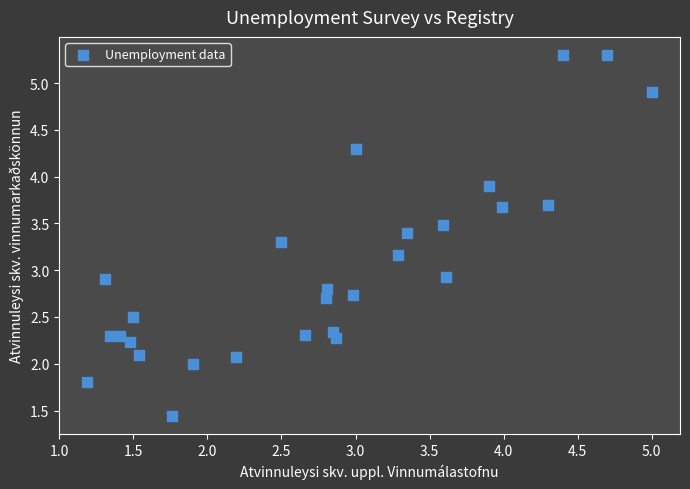

What is the range of Y values (max minus min)?

3.9